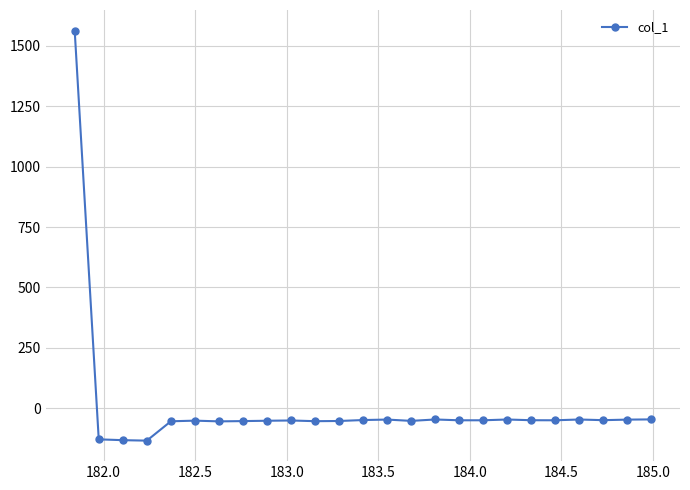

Does the chart have visible grid lines?

Yes